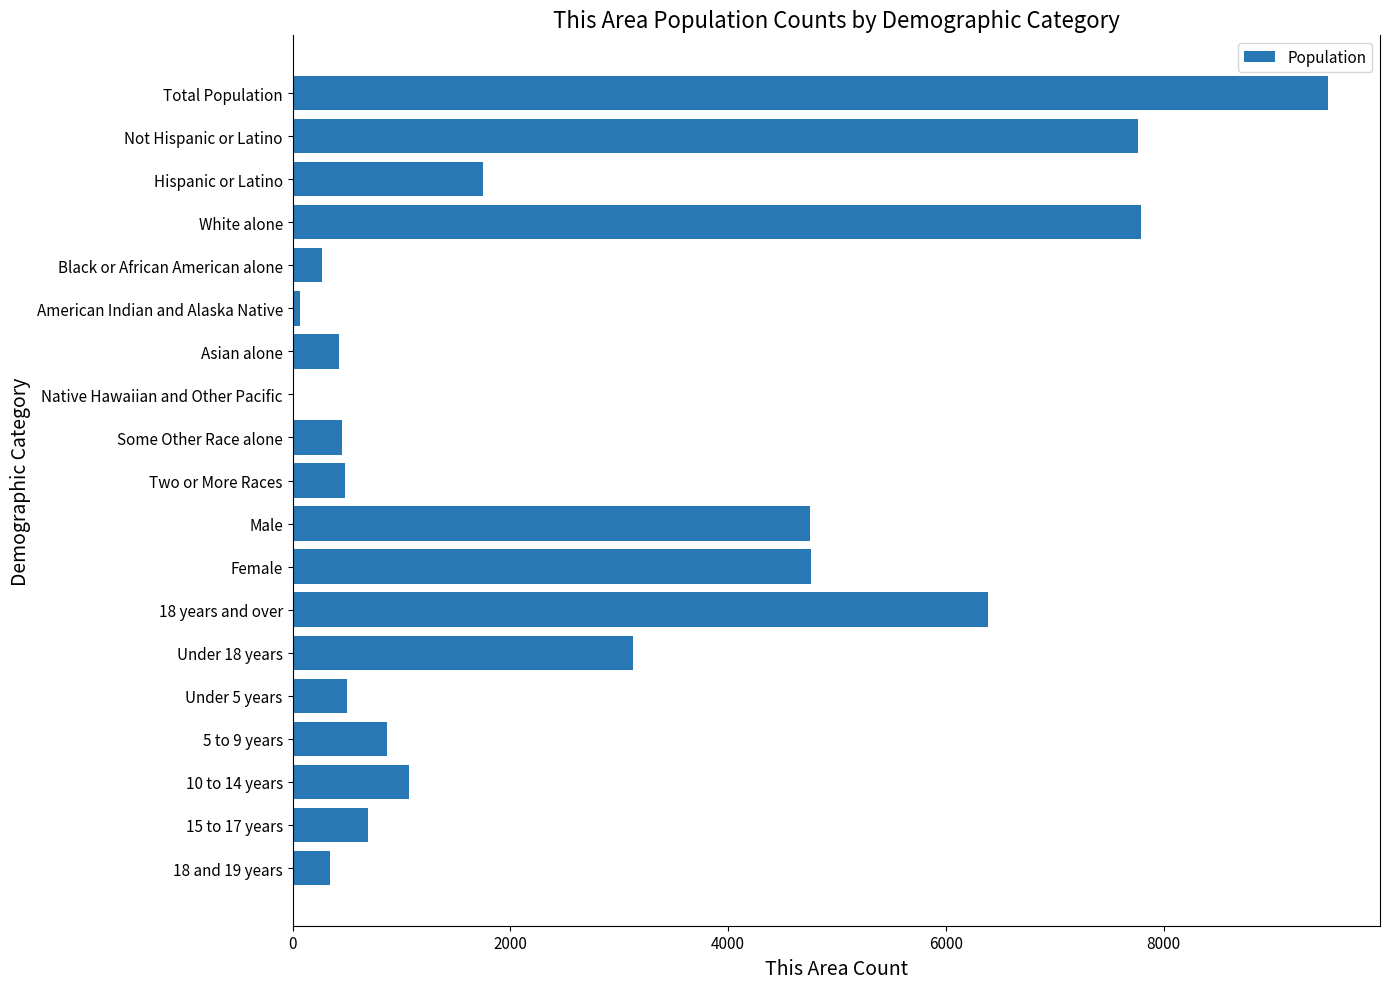

What value does the data have at White alone?

7791